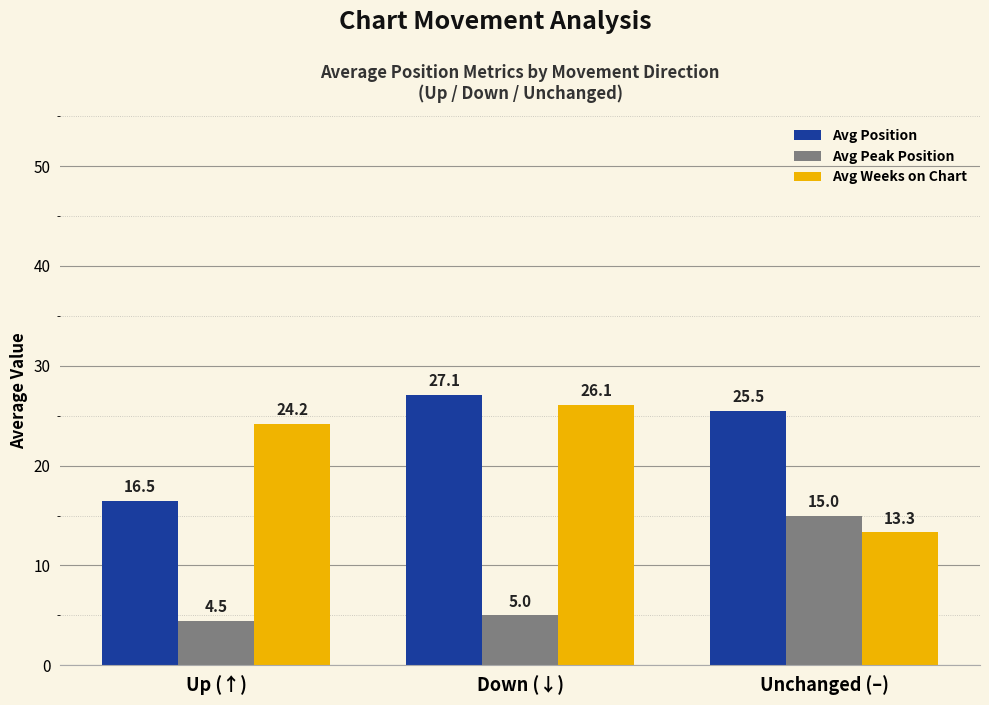

What is the highest value of the Avg Weeks on Chart series?

26.1